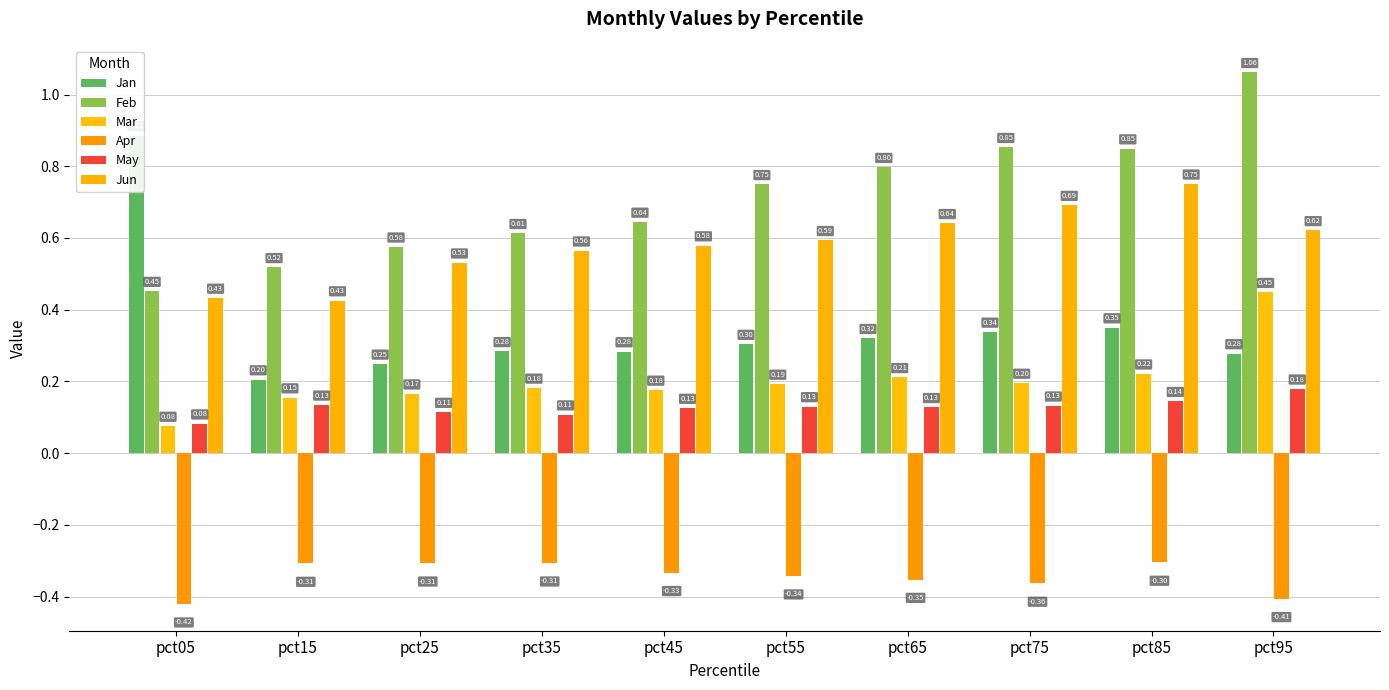

What is the sum of all Feb values?

7.1